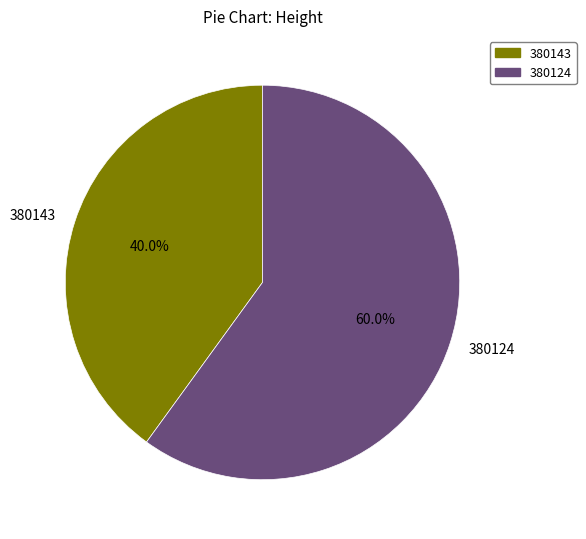

To the nearest percent, what is the difference between the largest and smallest slice percentages?

20%